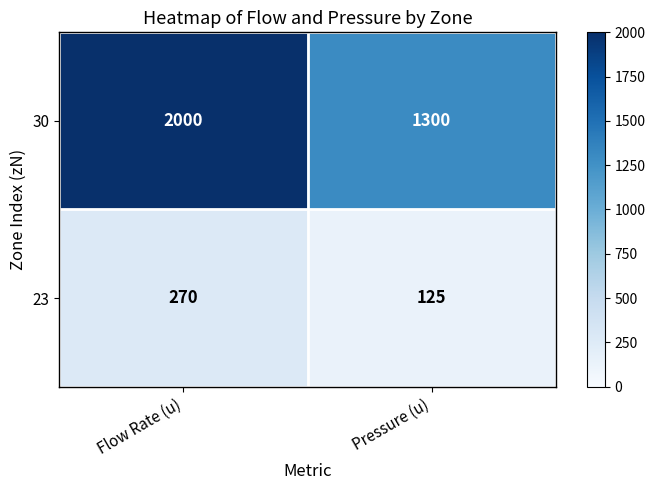

Rank the categories by 23 value from highest to lowest.

Flow Rate (u), Pressure (u)